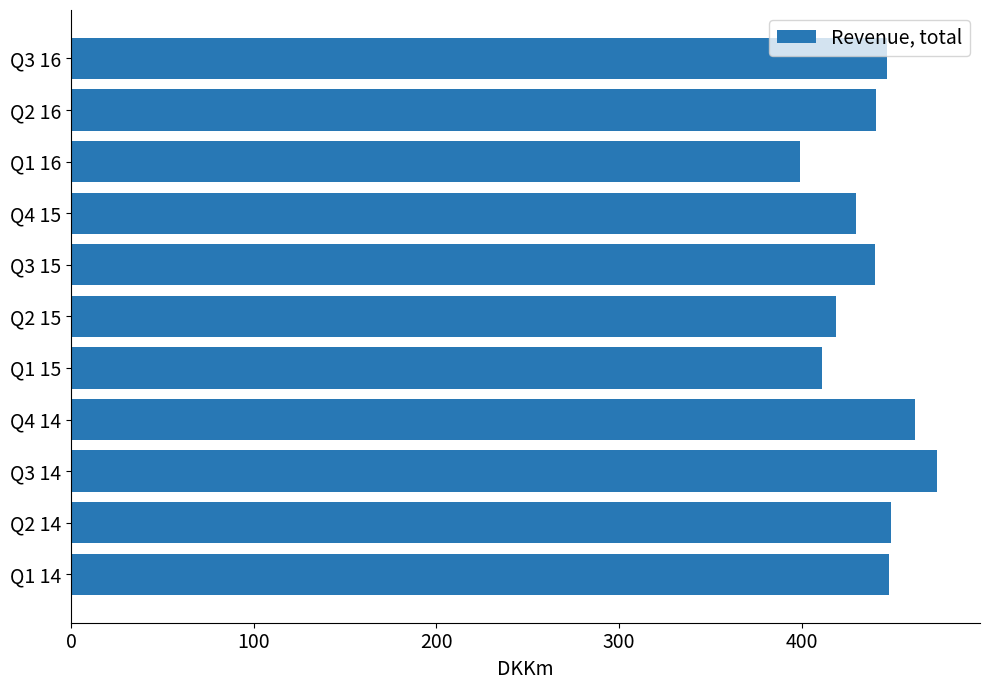

What is the difference between the values at Q3 16 and Q2 15?

28